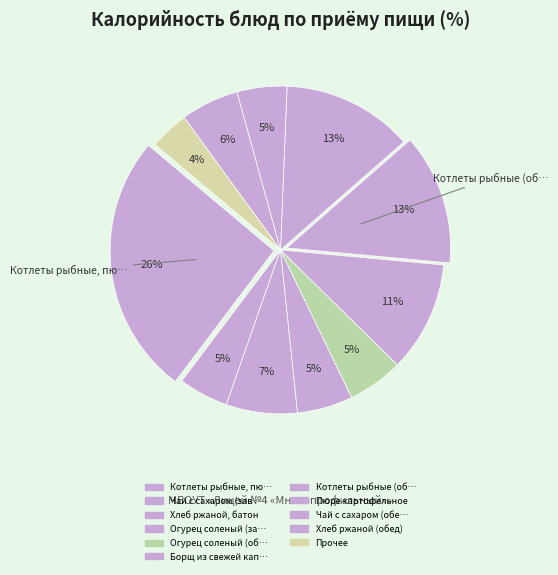

Count the number of slices in the pie.

11